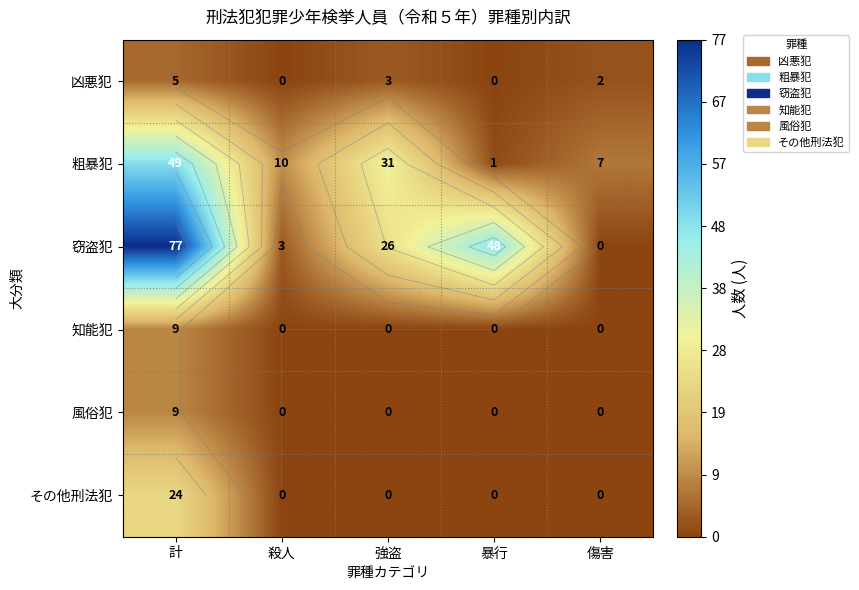

List the series in order of their peak value, highest first.

窃盗犯, 粗暴犯, その他刑法犯, 知能犯, 風俗犯, 凶悪犯